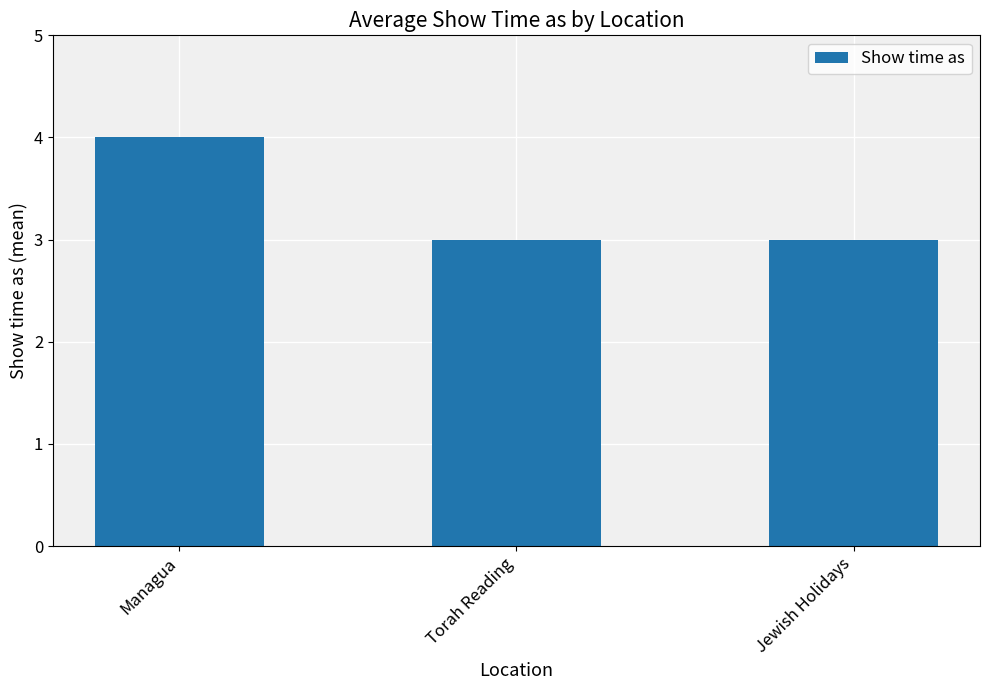

What is the label of the 2nd bar from the left?

Torah Reading